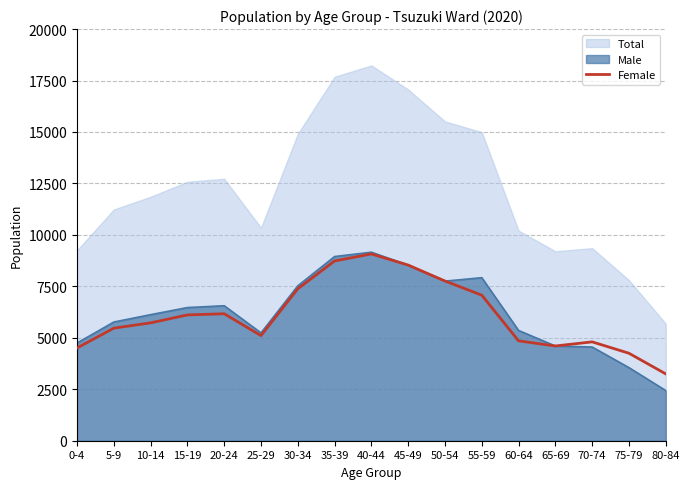

Rank the categories by value from lowest to highest.

80-84, 75-79, 0-4, 65-69, 70-74, 60-64, 25-29, 5-9, 10-14, 15-19, 20-24, 55-59, 30-34, 50-54, 45-49, 35-39, 40-44